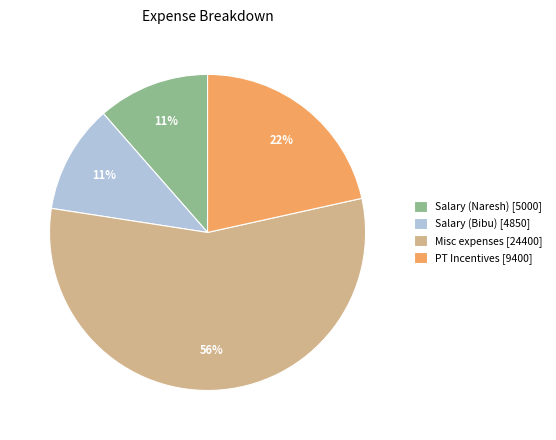

Combined, do Salary (Naresh) [5000] and Salary (Bibu) [4850] account for over 50%?

No